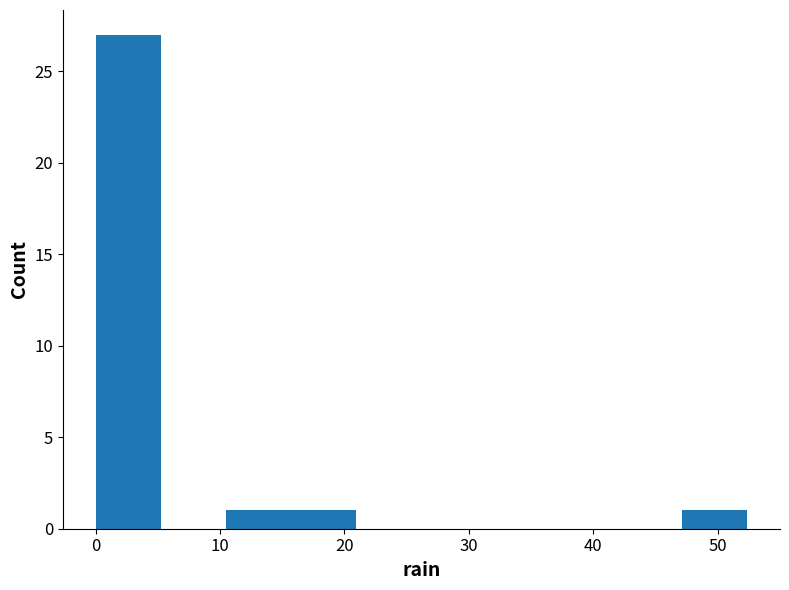

Which range on the x-axis has the tallest bar?

0 to 5